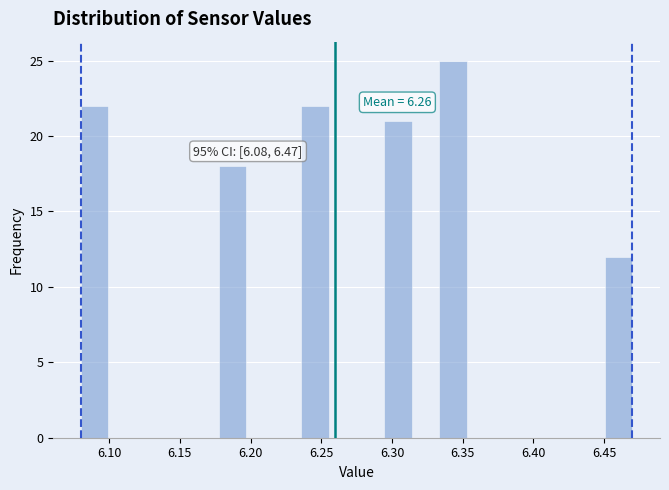

Read against the x-axis, roughly where is the centre of the tallest bar?

6.345